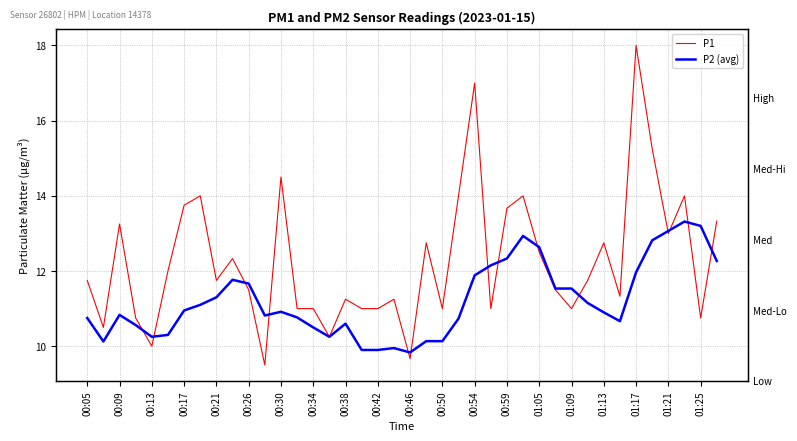

Which series changed the most between 23 and 38?

P1